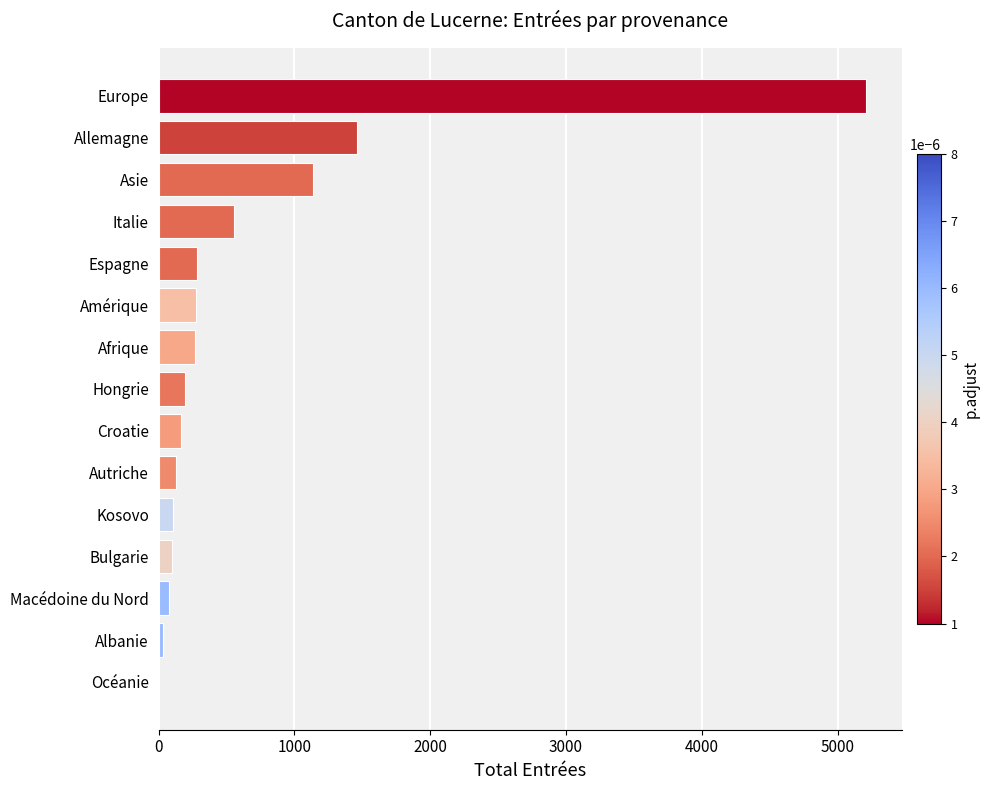

Count the number of data series in this chart.

1